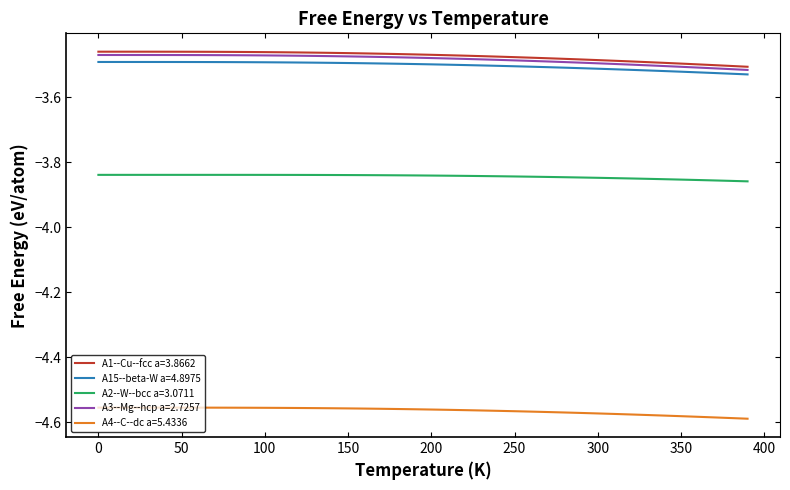

True or false: A4--C--dc a=5.4336 and A2--W--bcc a=3.0711 cross at least once.

False